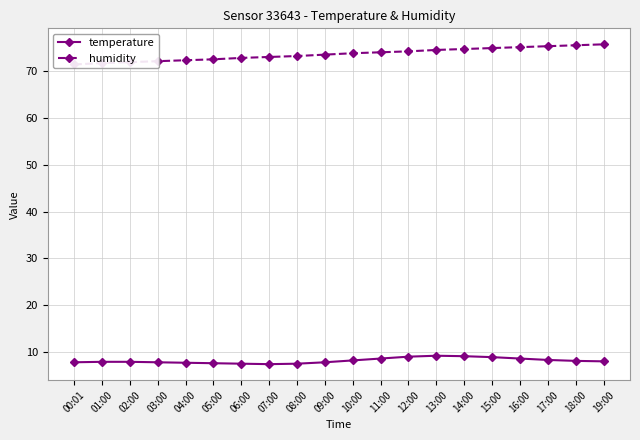

True or false: humidity and temperature intersect in this chart.

False